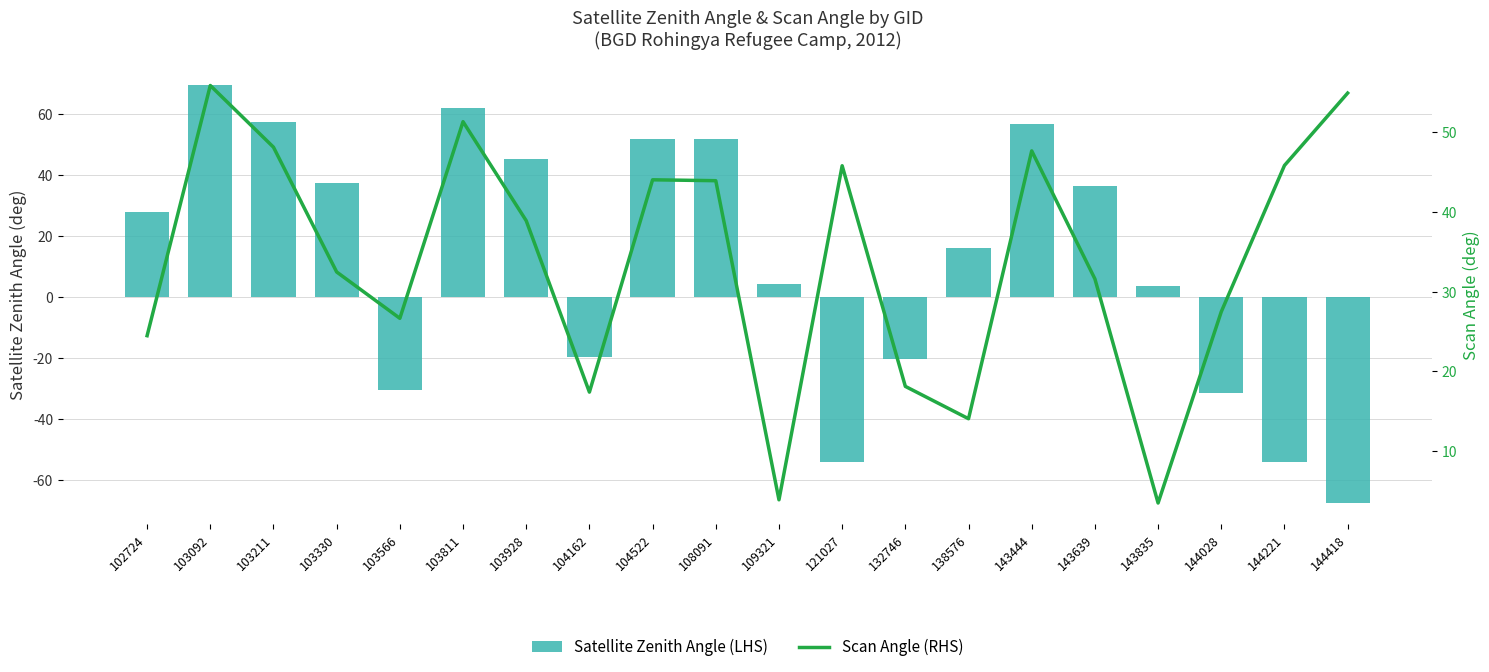

What are all the series names shown in the legend?

Satellite Zenith Angle (LHS), Scan Angle (RHS)